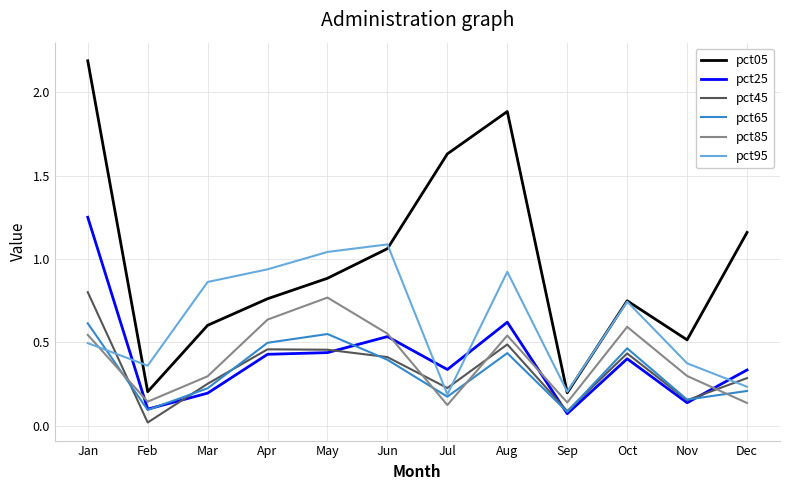

What is the greatest value displayed?

2.2